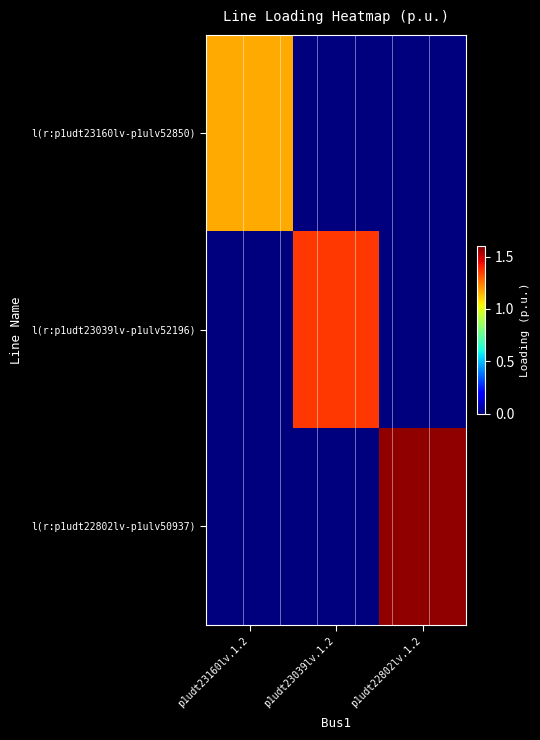

Which series has the largest range (max minus min)?

l(r:p1udt22802lv-p1ulv50937)